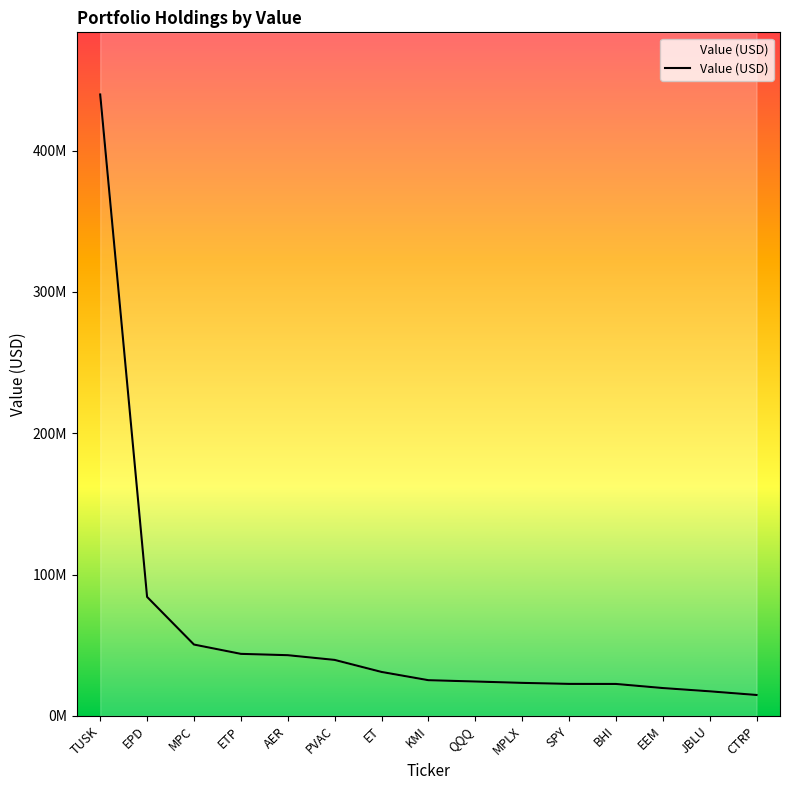

Rank the categories by value from highest to lowest.

TUSK, EPD, MPC, ETP, AER, PVAC, ET, KMI, QQQ, MPLX, SPY, BHI, EEM, JBLU, CTRP